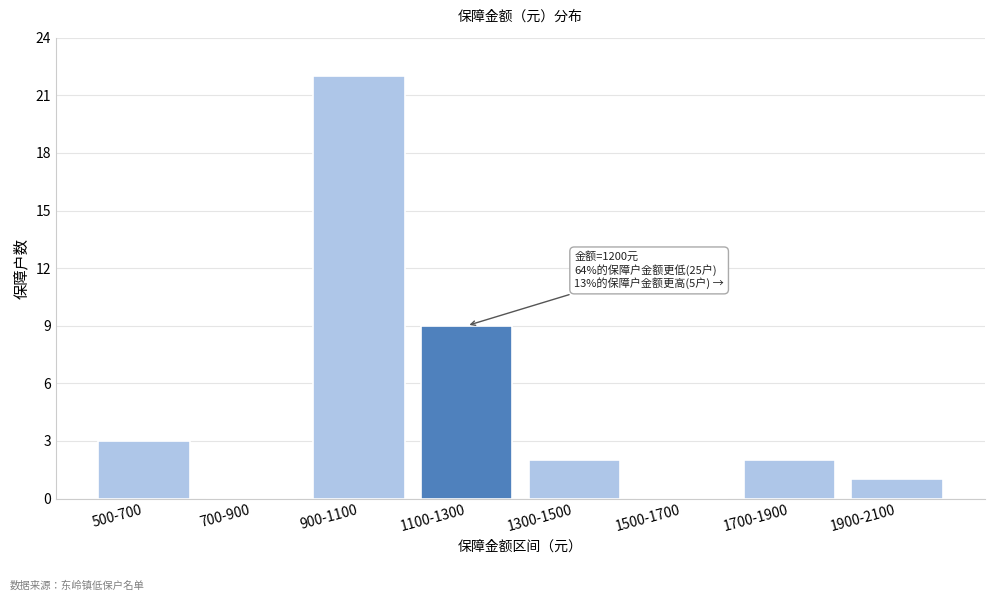

Reading left to right, transcribe all the data shown in this chart.

500-700=3	700-900=0	900-1100=22	1100-1300=9	1300-1500=2	1500-1700=0	1700-1900=2	1900-2100=1